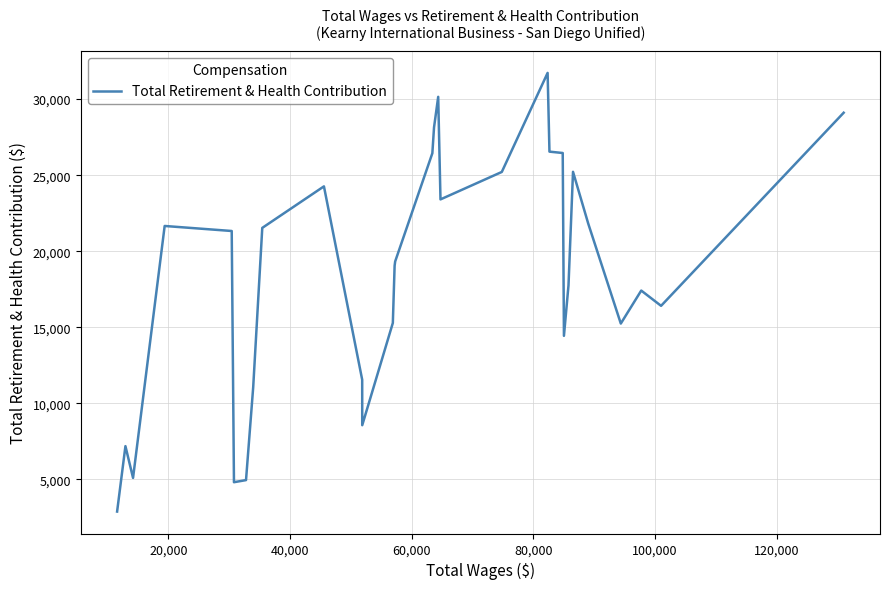

What is the maximum value shown in the chart?

31721